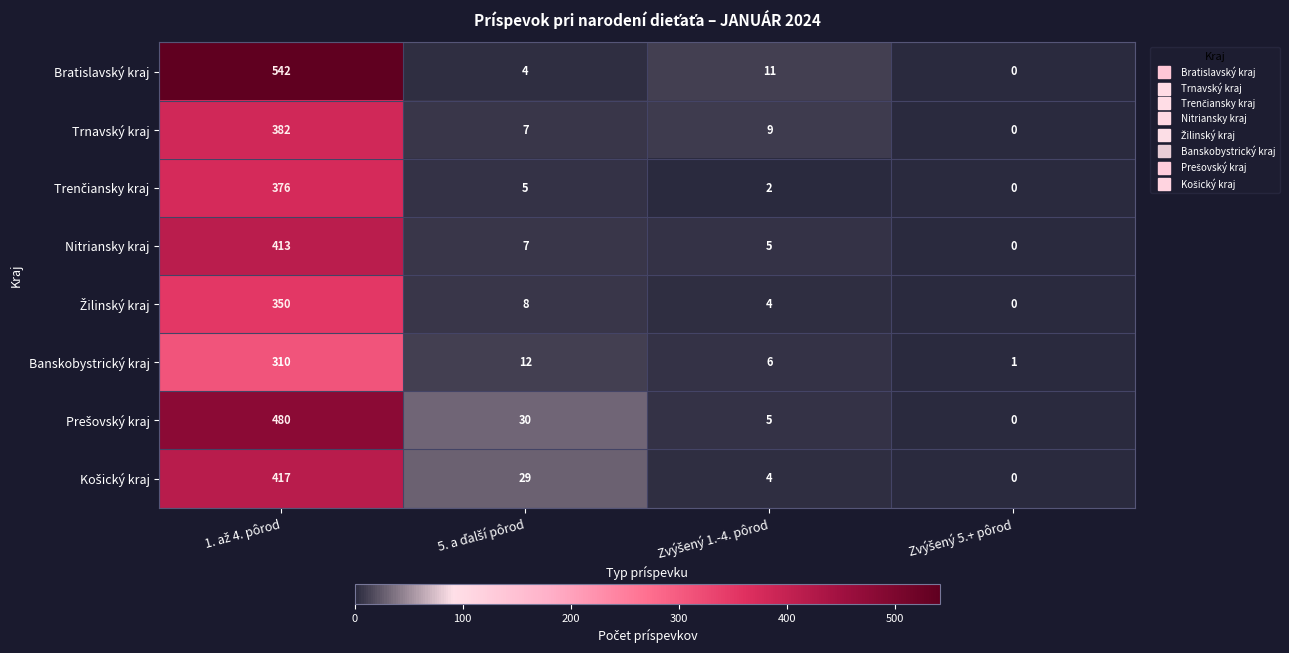

What is the average value of the Trnavský kraj series?

100